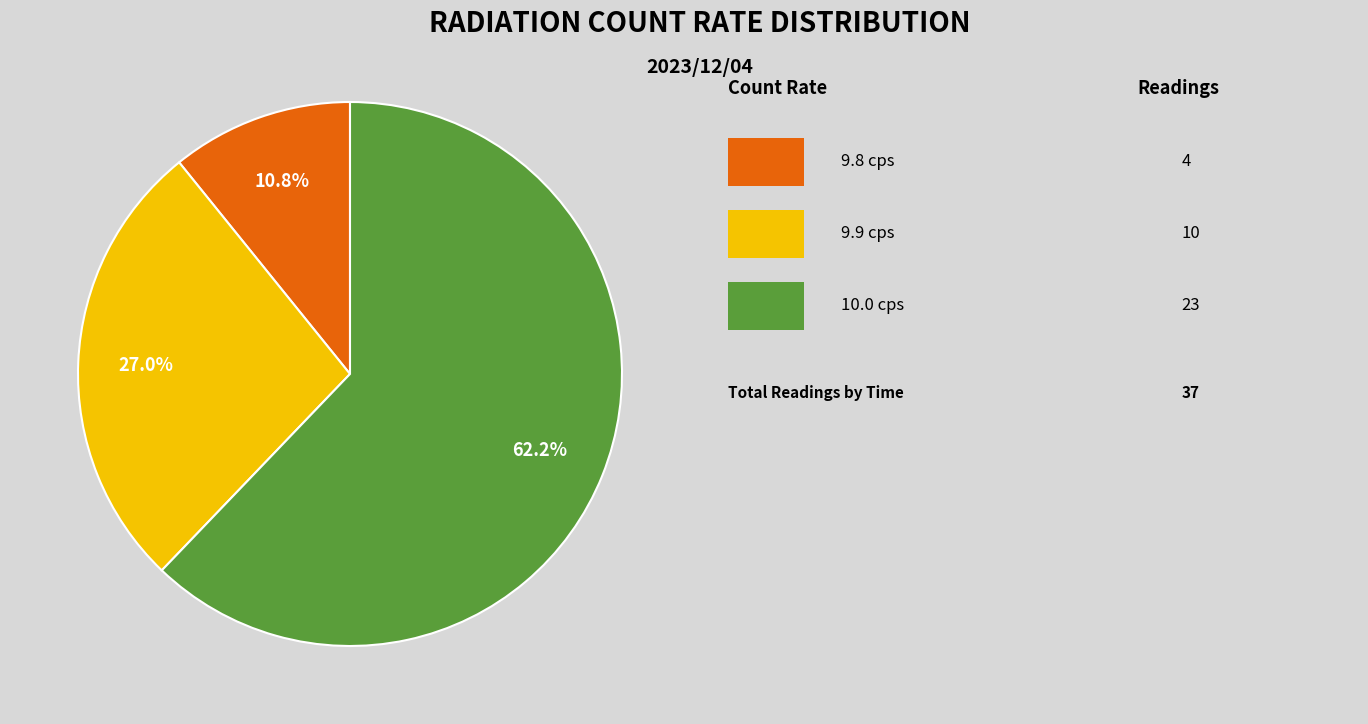

Is there a majority slice in this chart?

Yes